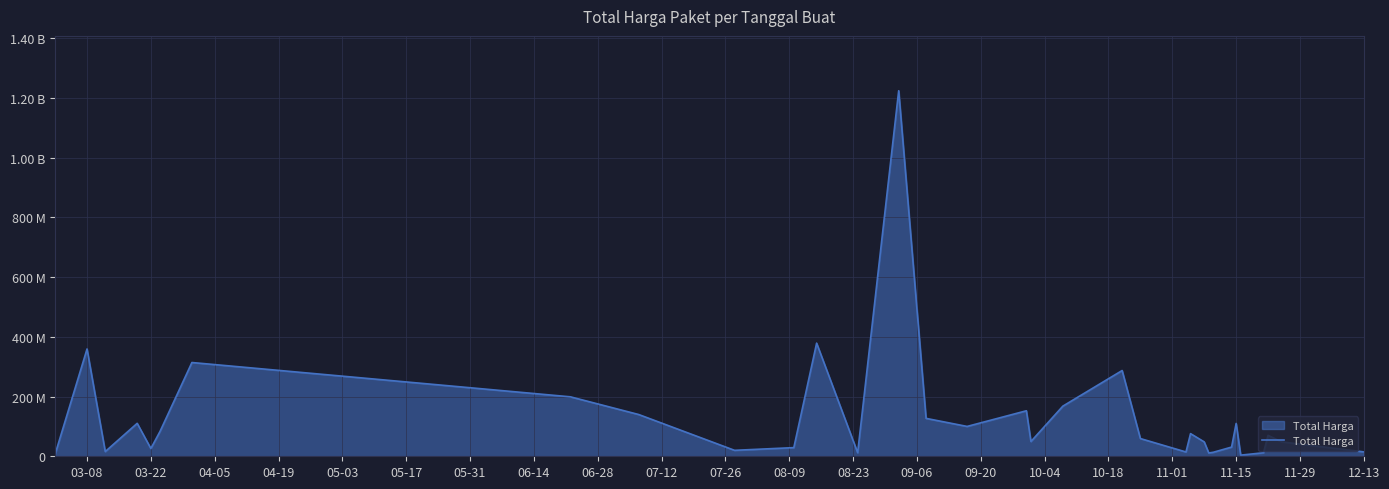

Is this an area chart (filled region under the line)?

Yes